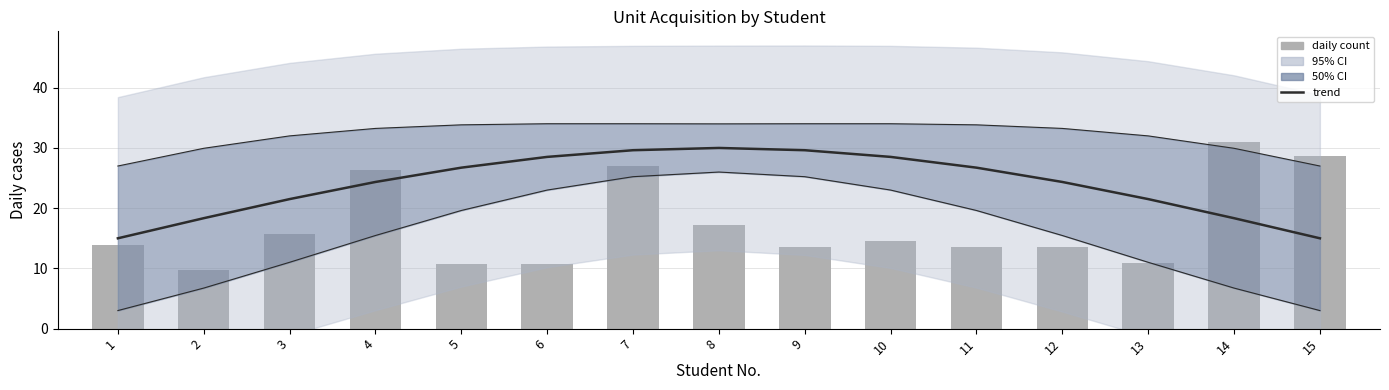

Reading right to left, what are all the values shown in this chart?

trend: 15=15.0	14=18.3	13=21.5	12=24.4	11=26.7	10=28.5	9=29.6	8=30.0	7=29.6	6=28.5	5=26.7	4=24.4	3=21.5	2=18.3	1=15.0
daily count: 15=28.7	14=31.0	13=10.9	12=13.6	11=13.6	10=14.5	9=13.6	8=17.2	7=27.0	6=10.8	5=10.8	4=26.3	3=15.8	2=9.7	1=14.0